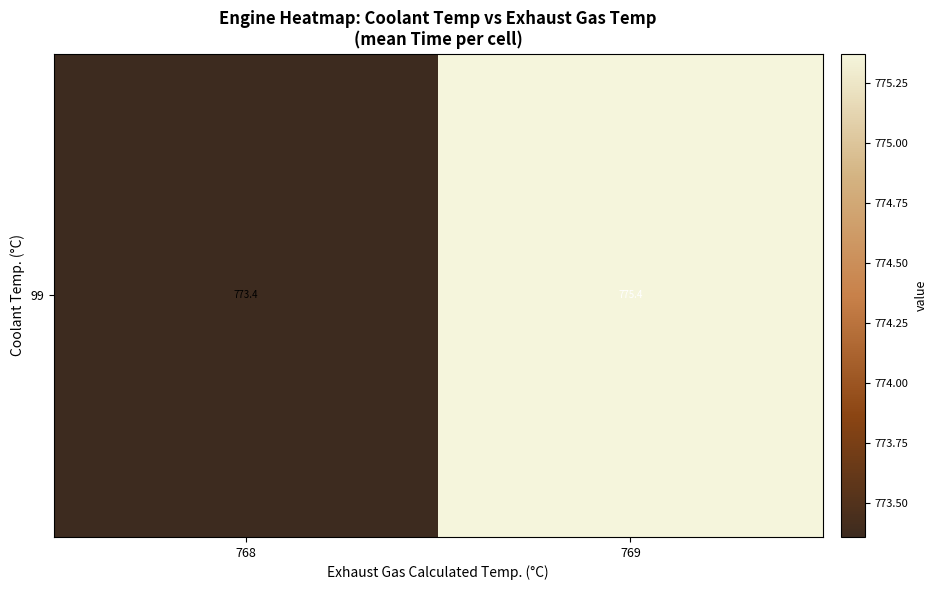

Rank the categories by value from lowest to highest.

768, 769